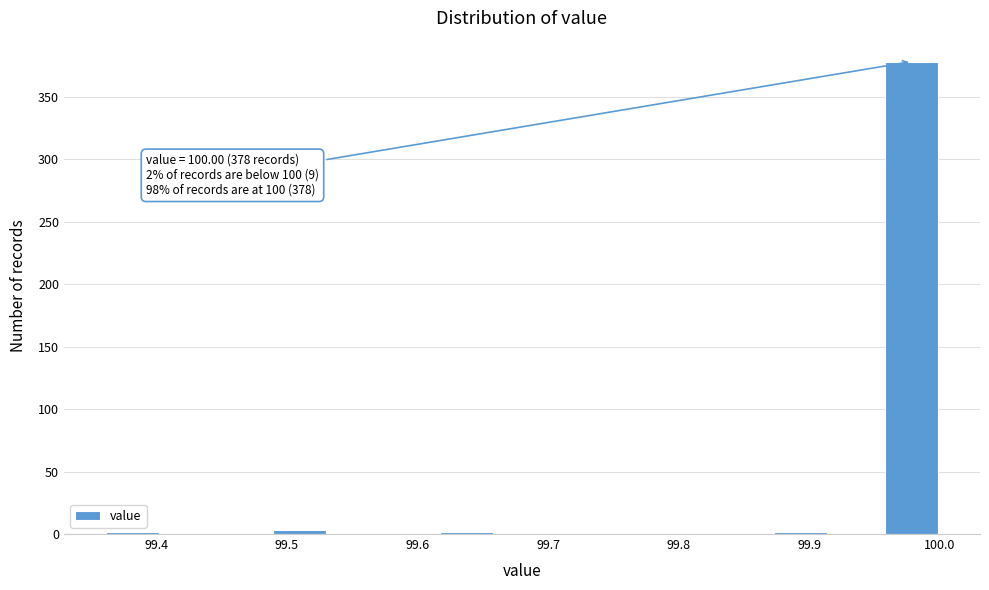

Over which range of the x-axis is the bar tallest?

99.96 to 100.00